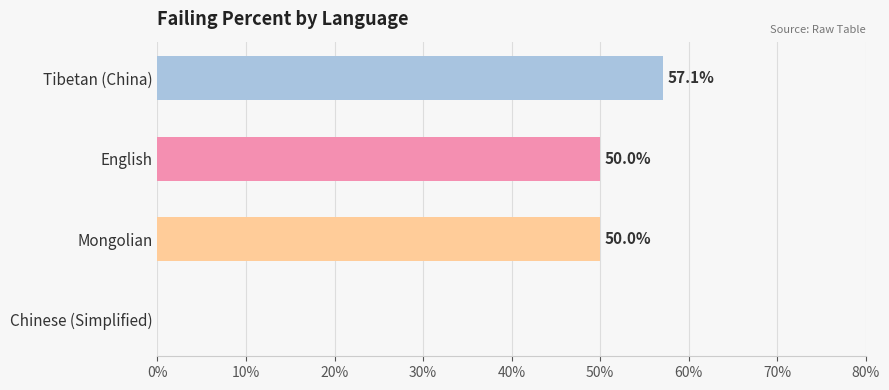

Reading top to bottom, what are all the values shown in this chart?

Tibetan (China)=57.1	English=50.0	Mongolian=50.0	Chinese (Simplified)=0.0